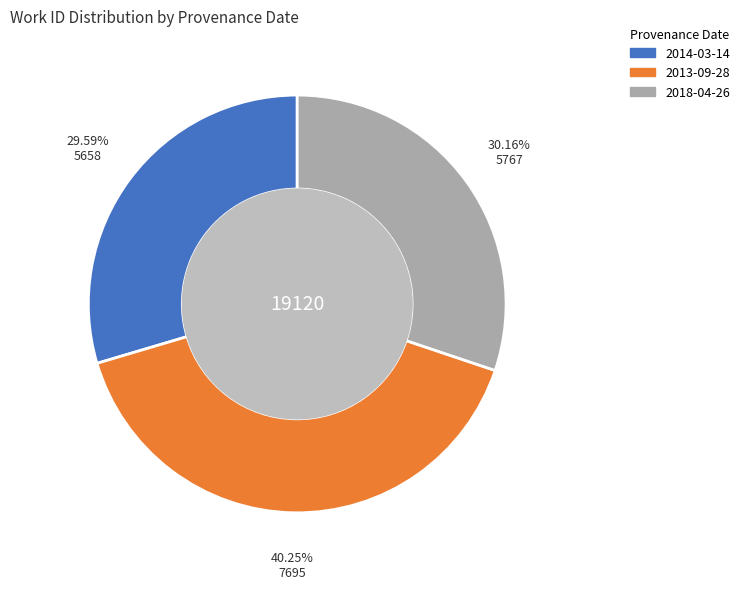

What is the ratio of the value at 2014-03-14 to the value at 2013-09-28?

0.7